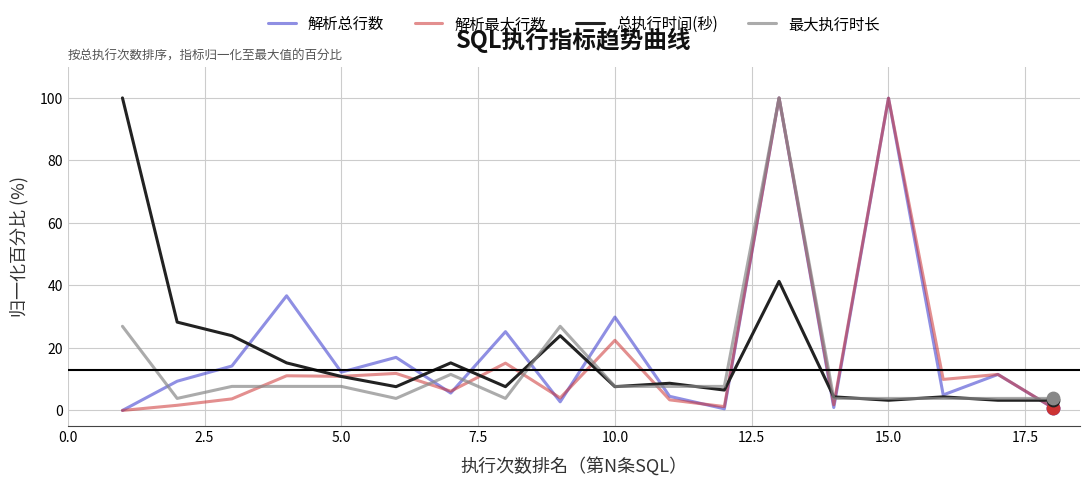

What is the greatest value displayed?

100.0